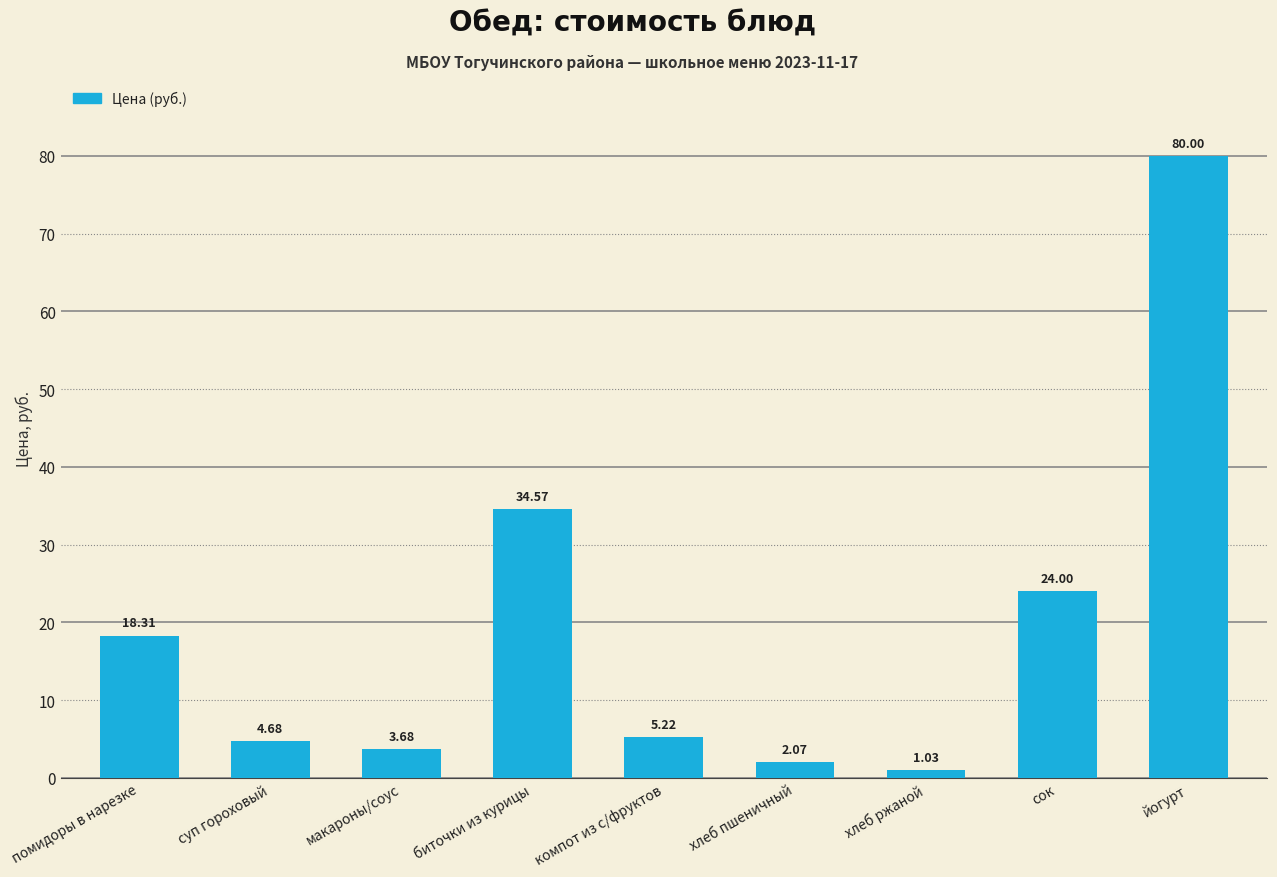

What is the label of the 4th bar from the left?

биточки из курицы